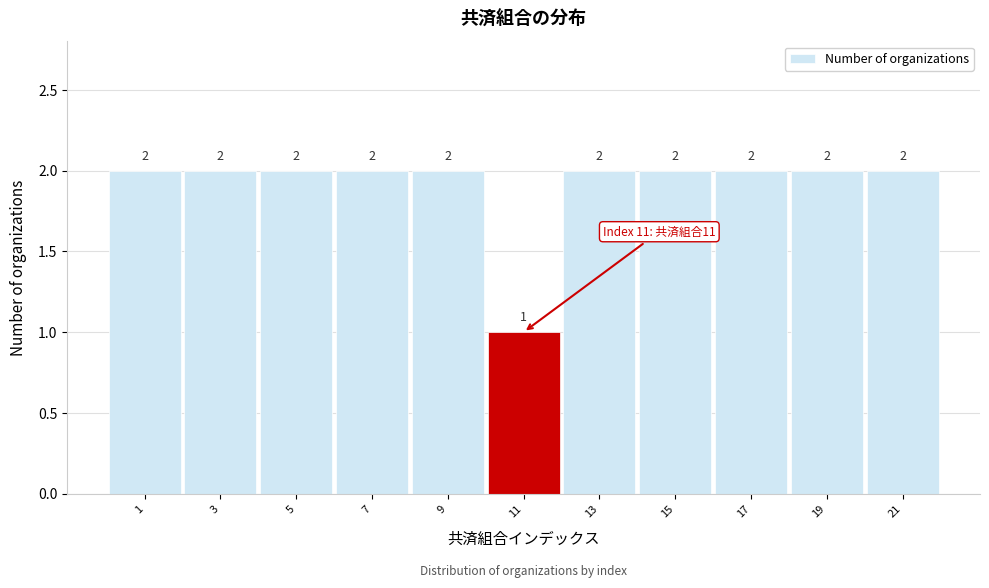

Reading right to left, transcribe all the data shown in this chart.

21=2	19=2	17=2	15=2	13=2	11=1	9=2	7=2	5=2	3=2	1=2